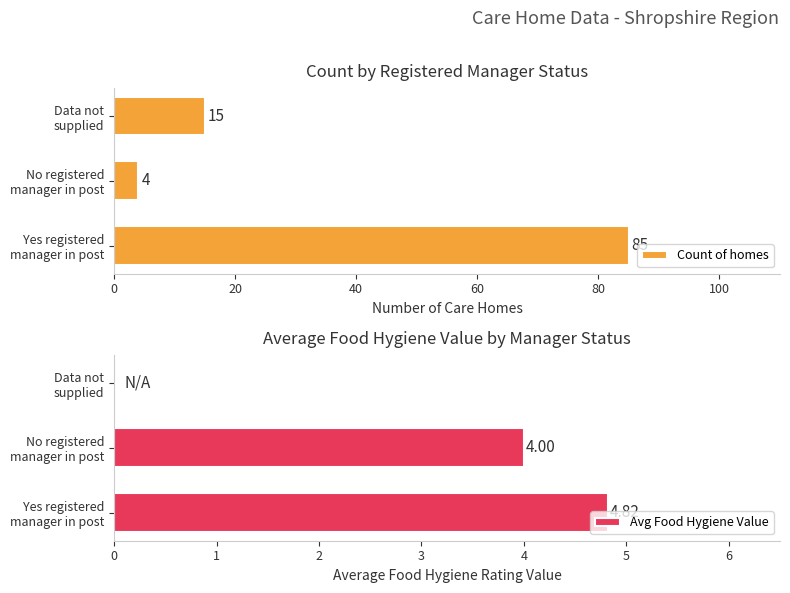

How many series are shown in this chart?

2